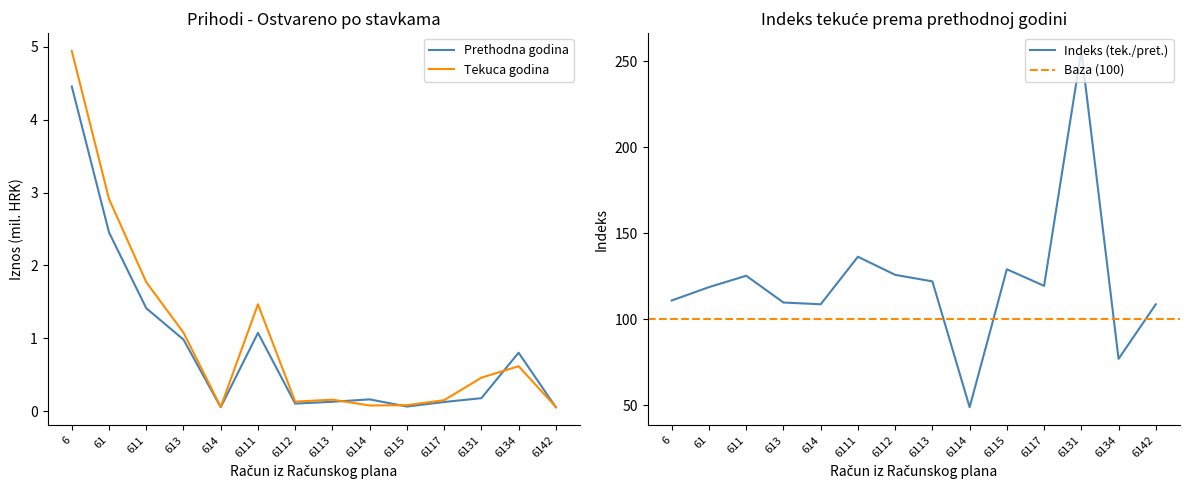

At which category does Ostvareno tekuca godina reach its first local peak?

6111